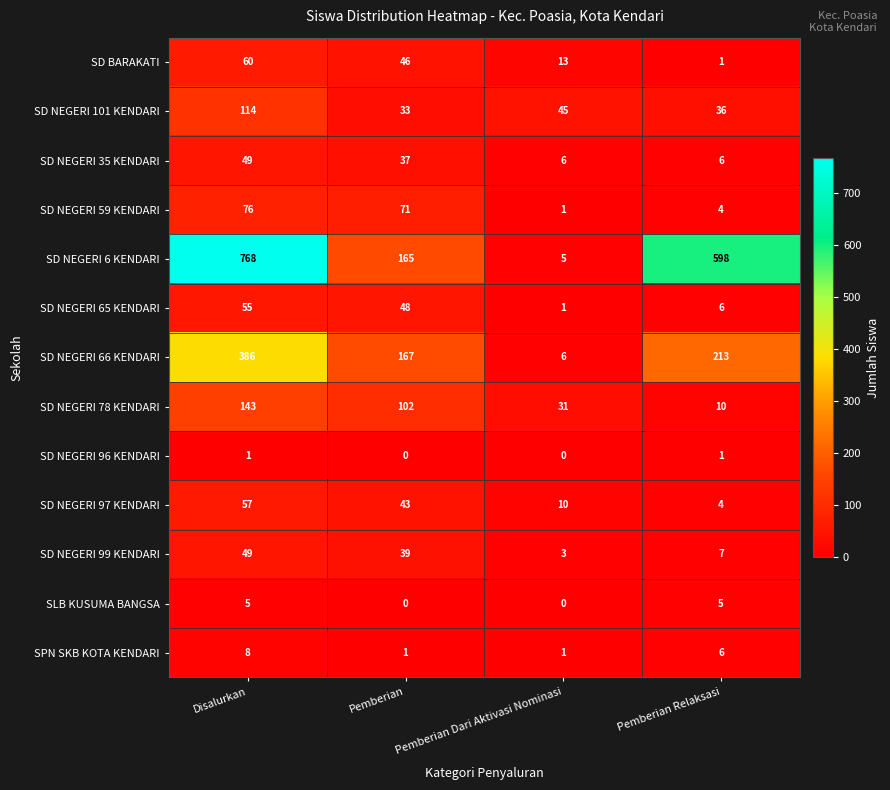

At which label does SD NEGERI 78 KENDARI first exceed 102?

Disalurkan